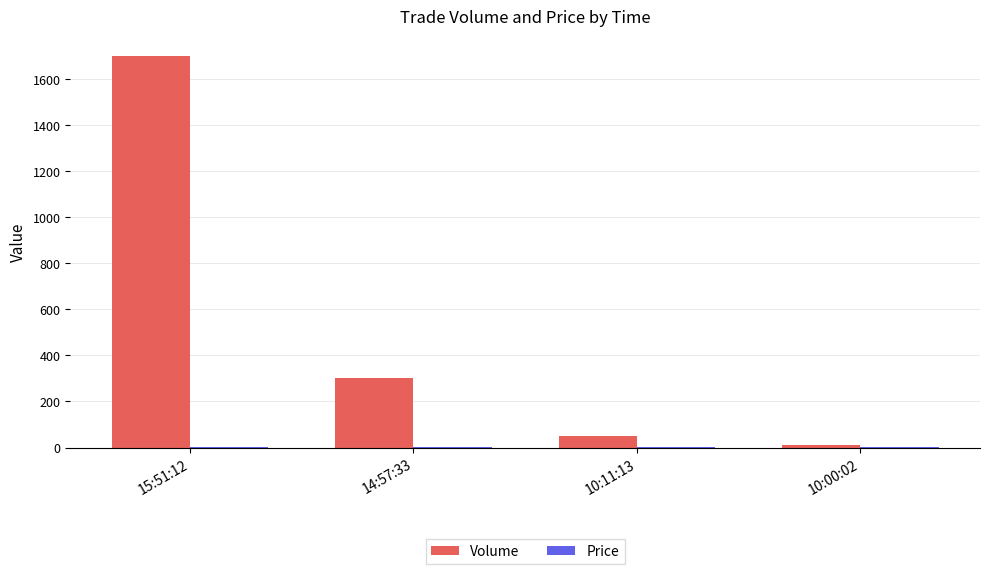

What is the maximum value shown in the chart?

1700.0